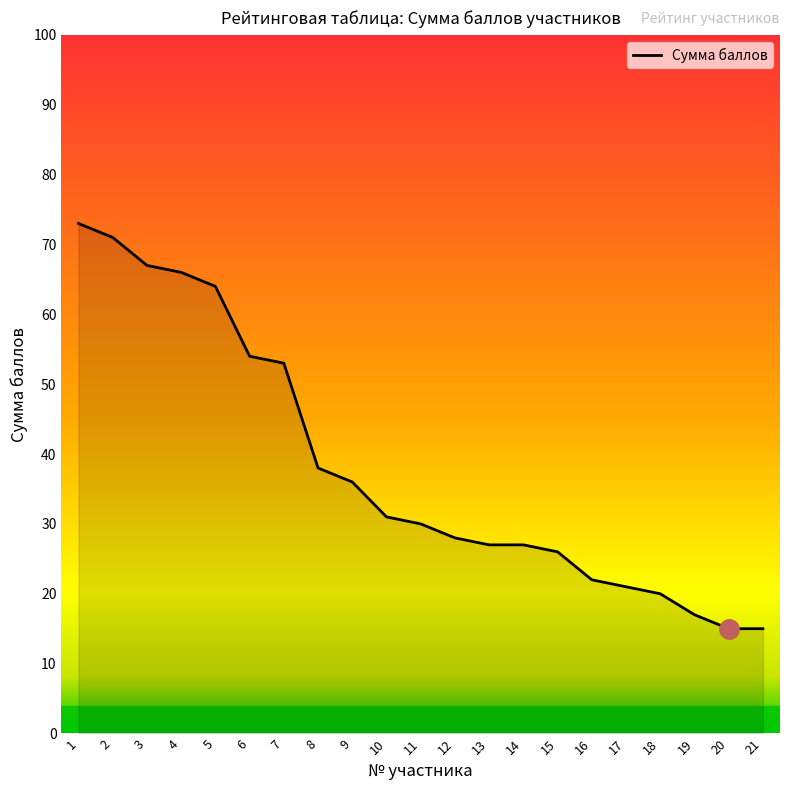

What is the maximum value shown in the chart?

73